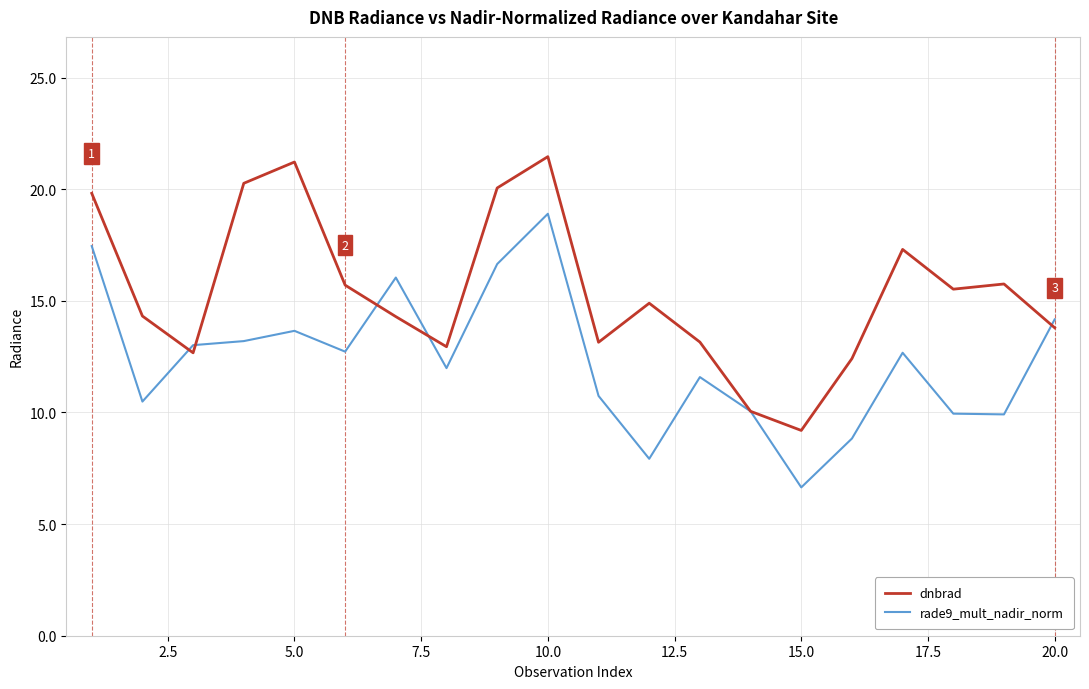

Which series has the largest range (max minus min)?

dnbrad